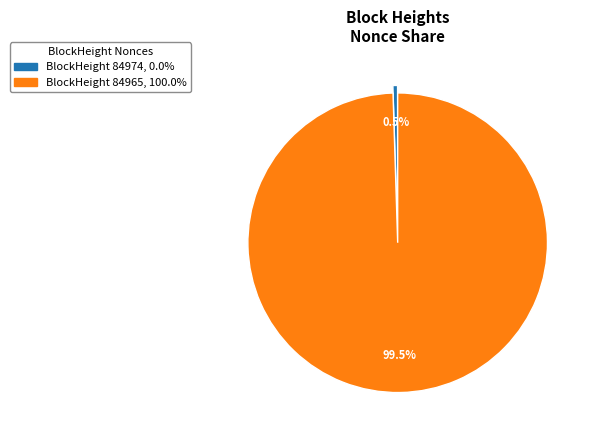

Does any single category account for the majority?

Yes